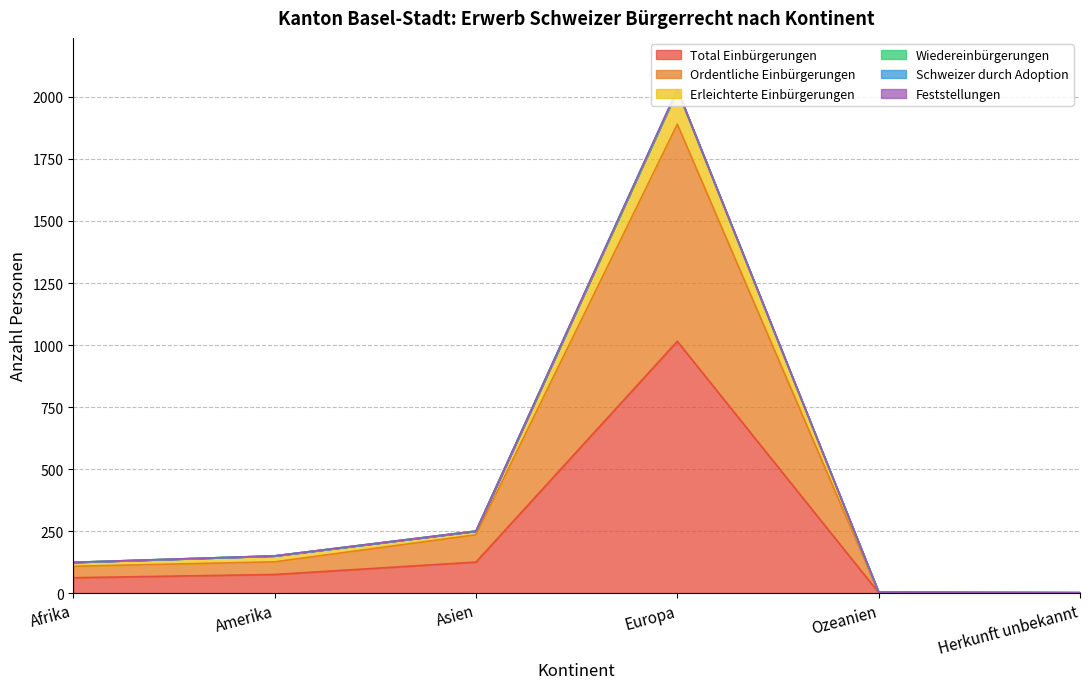

What is the difference between the maximum and minimum values in the Total Einbürgerungen series?

1014